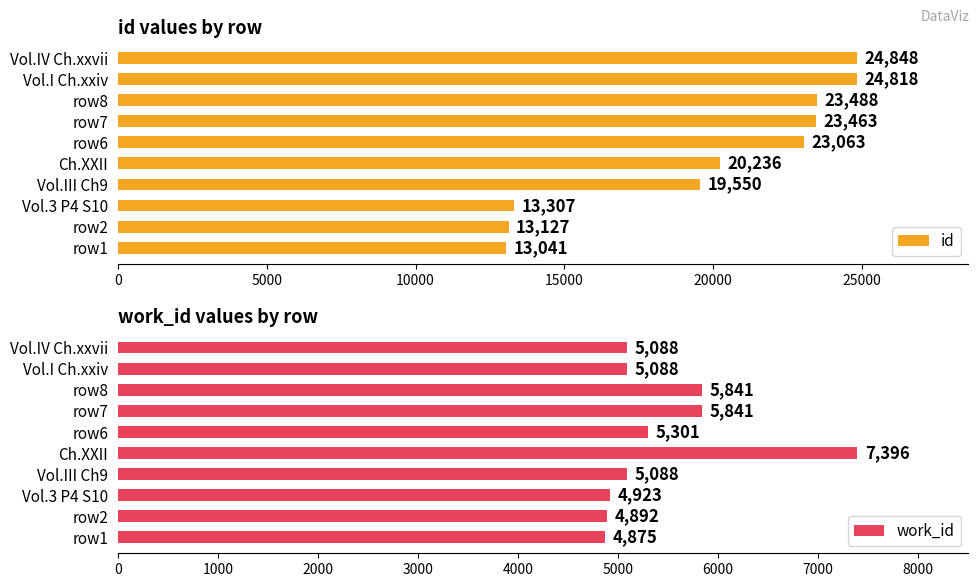

Rank the series by their average value, from lowest to highest.

work_id, id